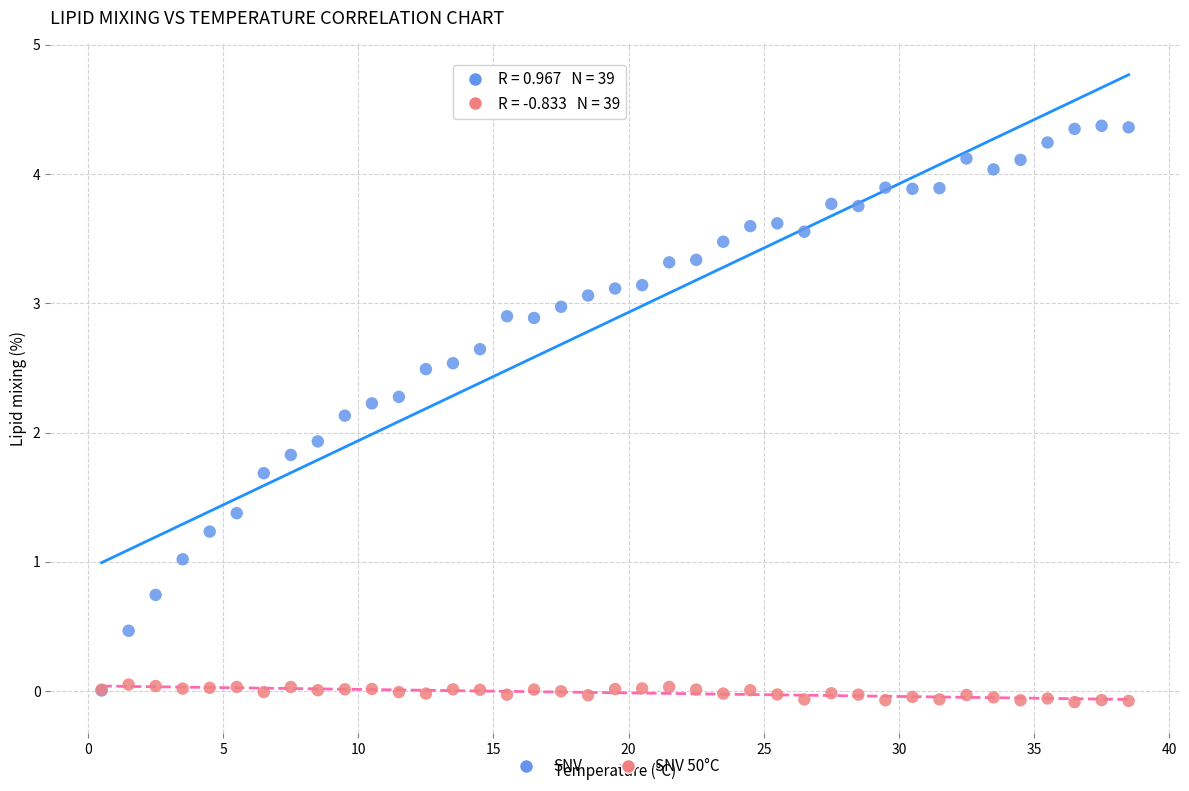

Which series contains the highest Y value?

SNV